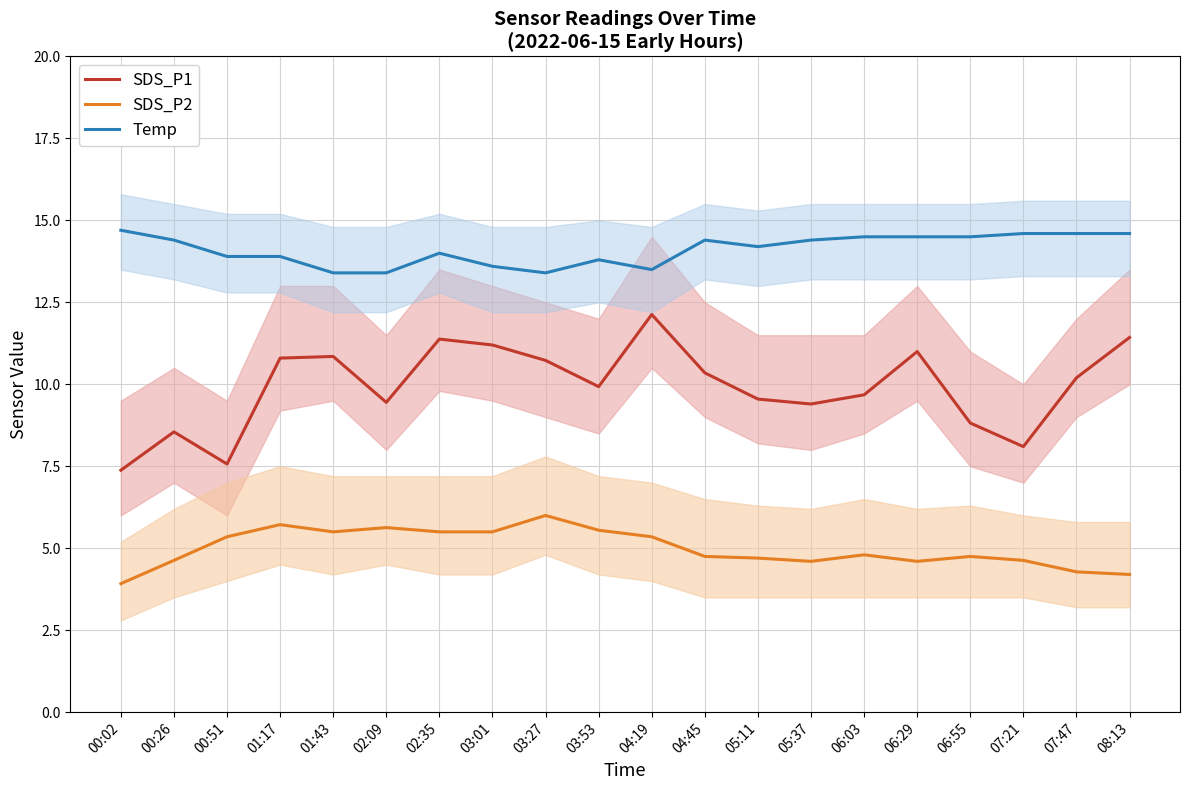

True or false: SDS_P2 has more than 2 points higher than both neighbors.

True